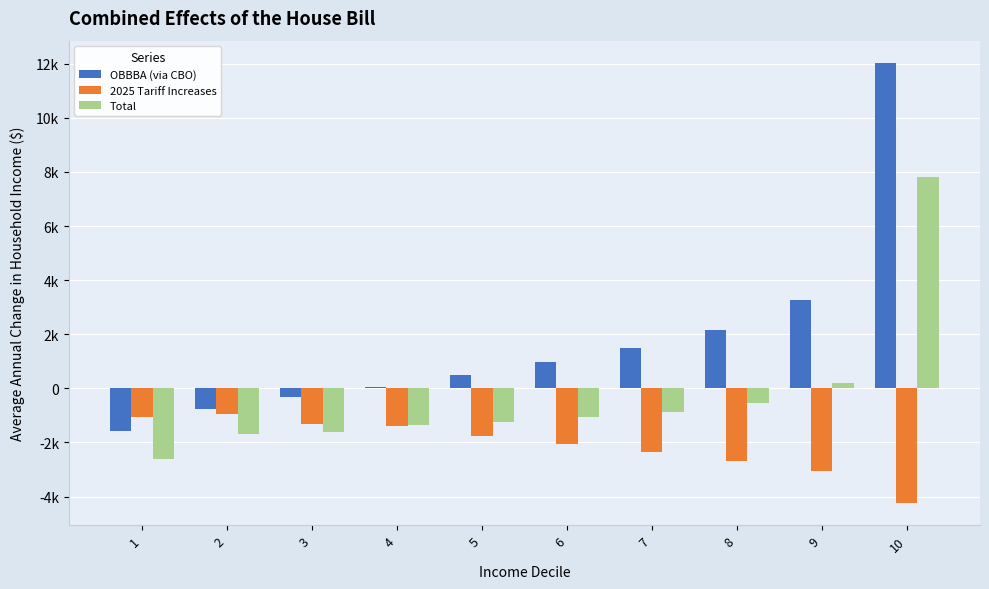

Which label corresponds to the largest value in the chart?

10